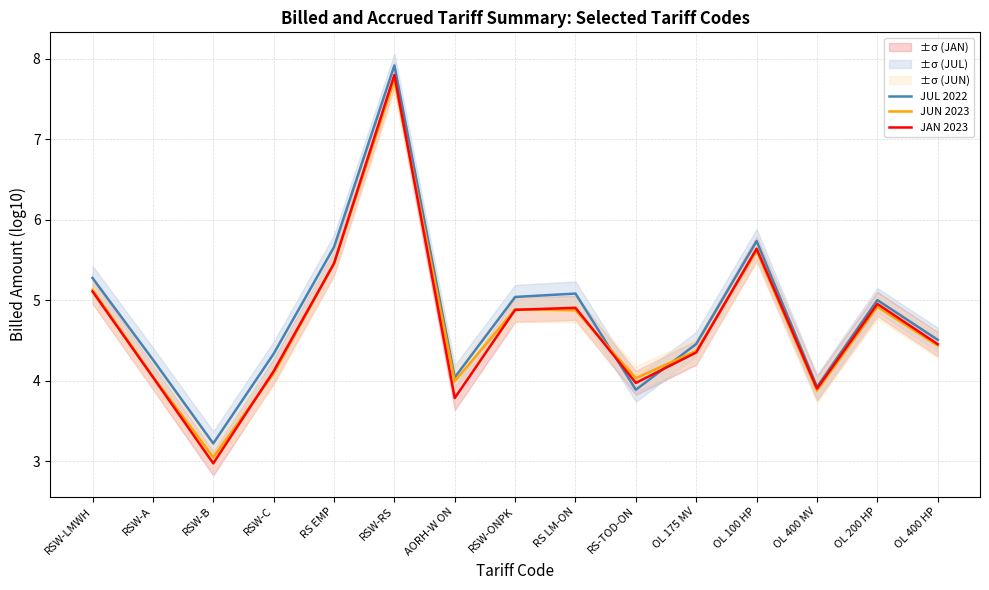

What is the smallest value displayed?

3.0